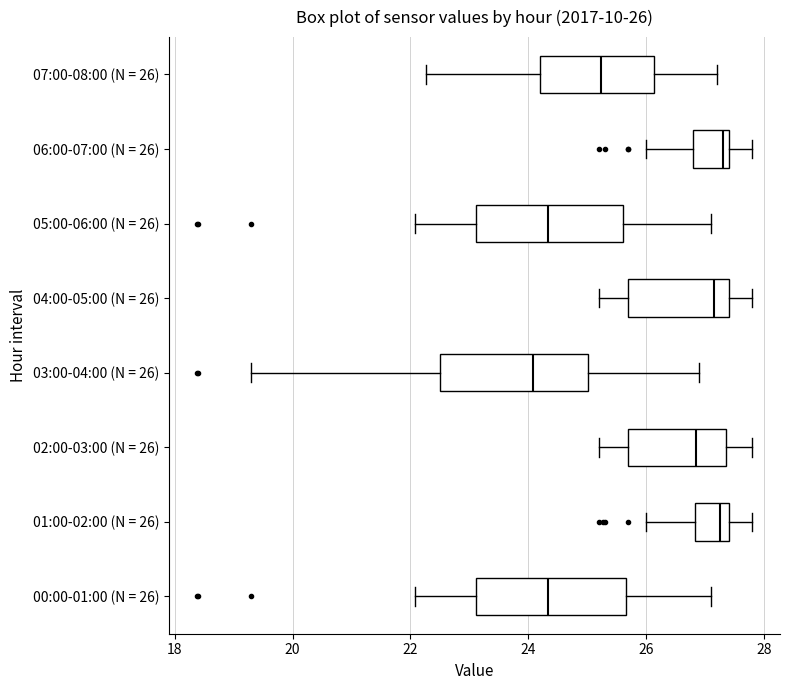

Which box's median line is the furthest to the left?

03:00-04:00 (N = 26)